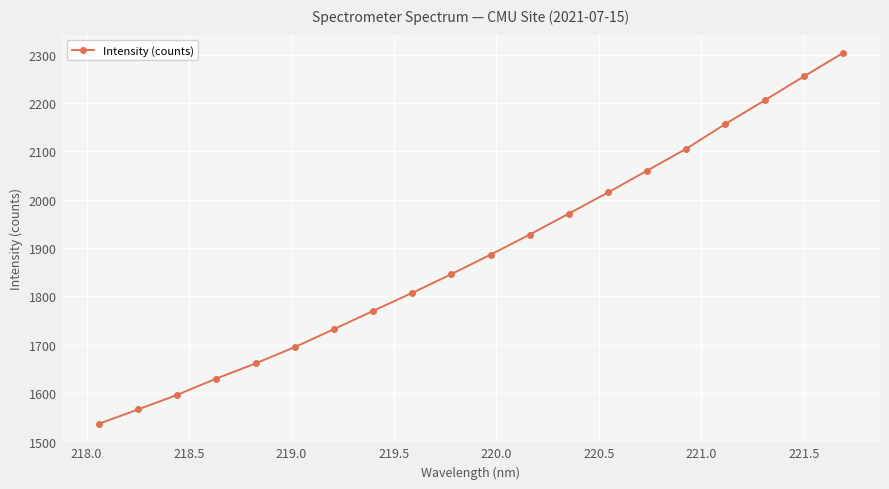

What is the value of the 2nd point from the left?

1566.3